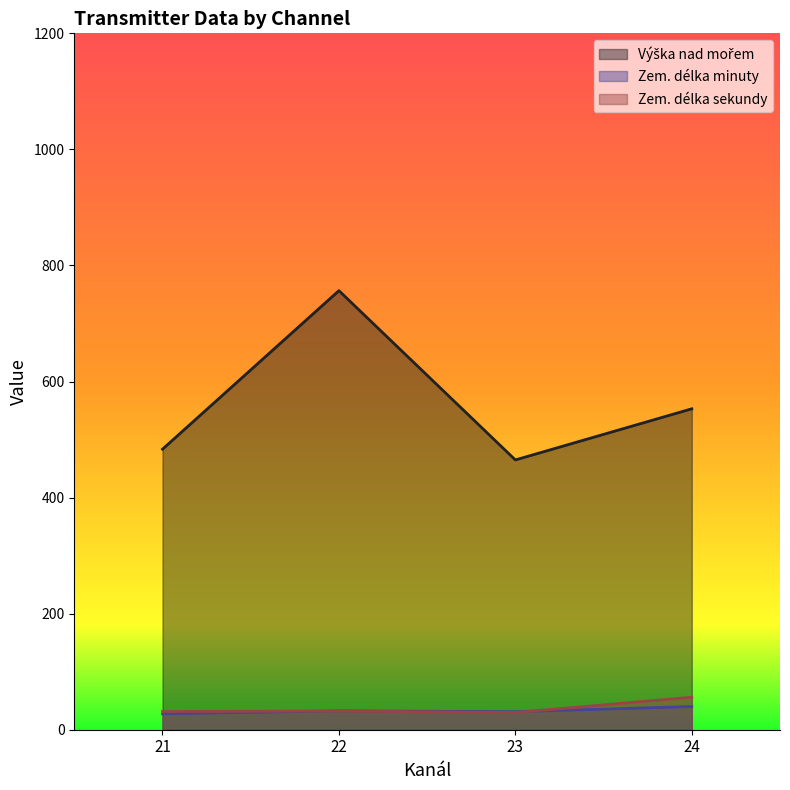

At which category does the chart reach its peak across all series?

22